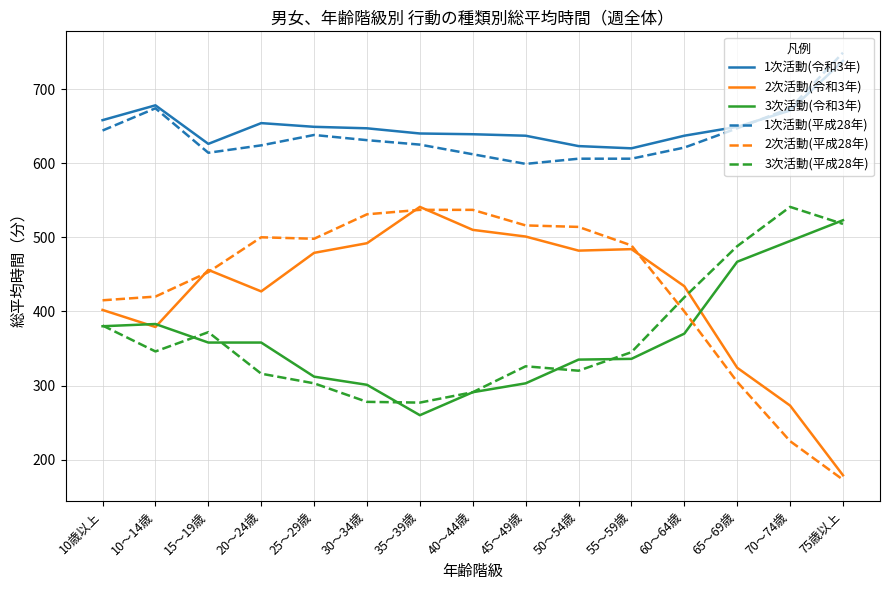

True or false: 3次活動(令和3年) has a value of 303 at 45～49歳.

True